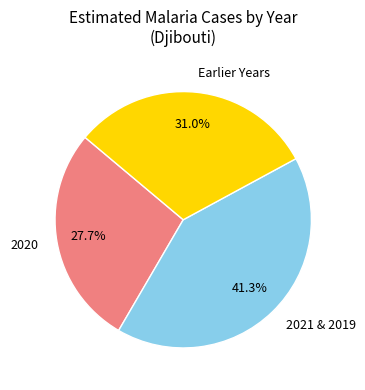

Which has a higher value, 2021 & 2019 or Earlier Years?

2021 & 2019